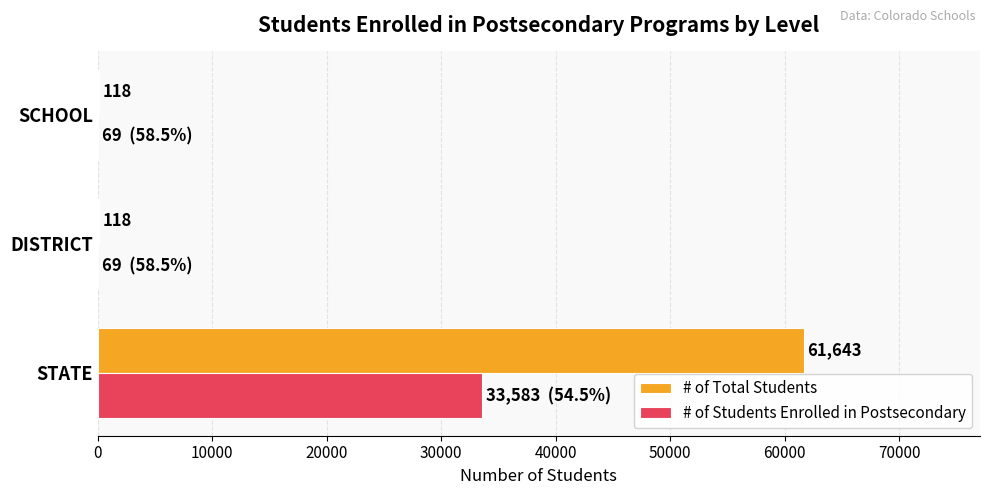

What is the greatest value displayed?

61643